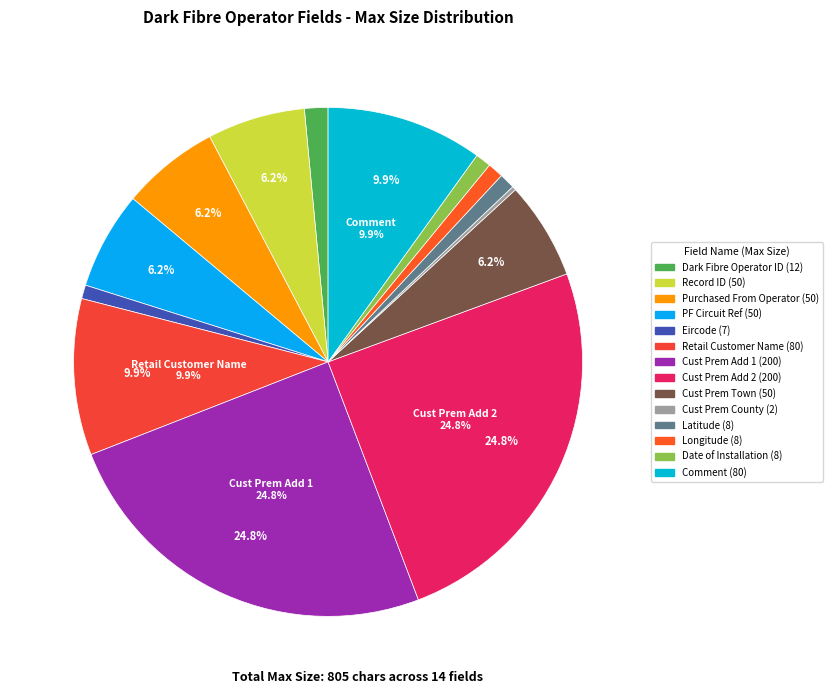

Does Purchased From Operator (50) represent more than half of the total?

No